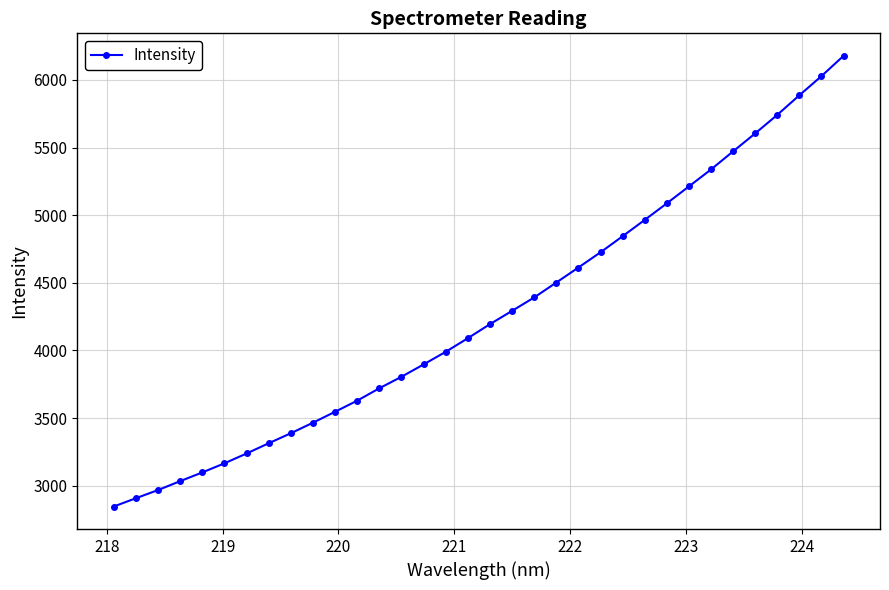

What is the difference between the maximum and minimum values?

3331.7